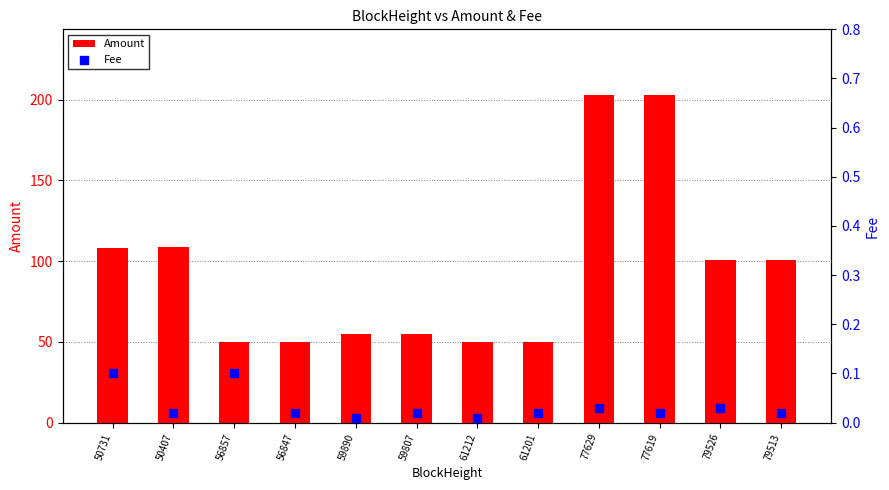

What are all the series names shown in the legend?

Amount, Fee